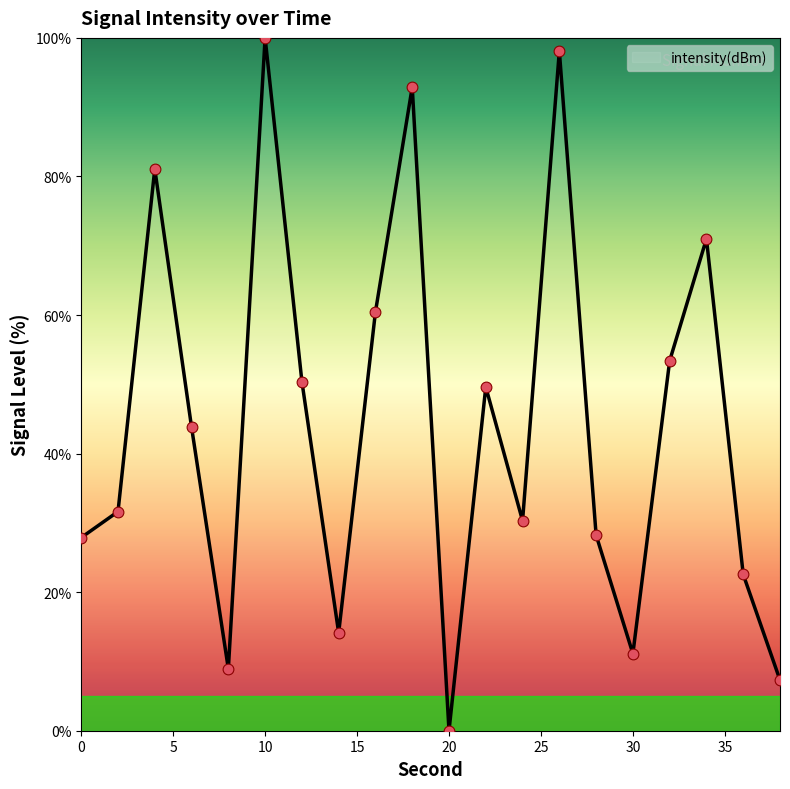

What is the maximum value shown in the chart?

100.0